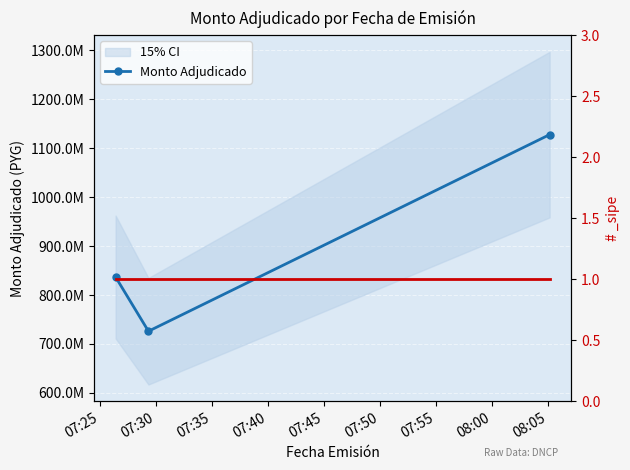

Between 07:25 and 07:35, which is larger?

07:35